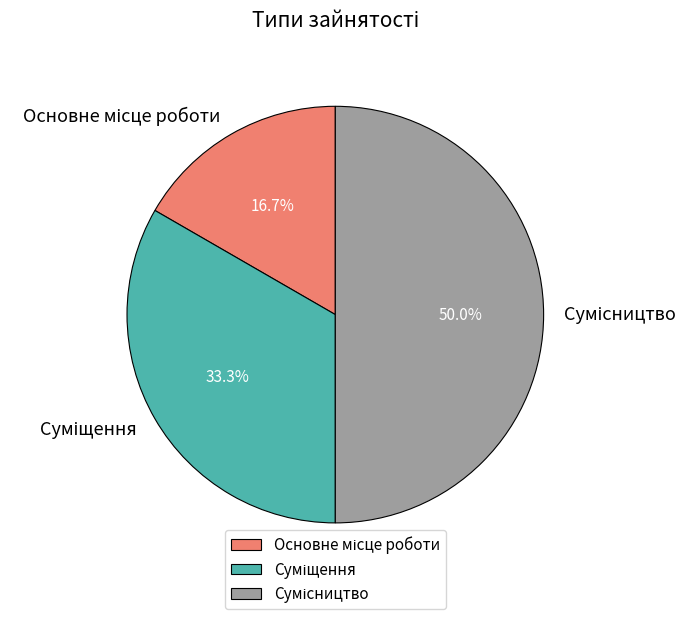

Is there a majority slice in this chart?

No